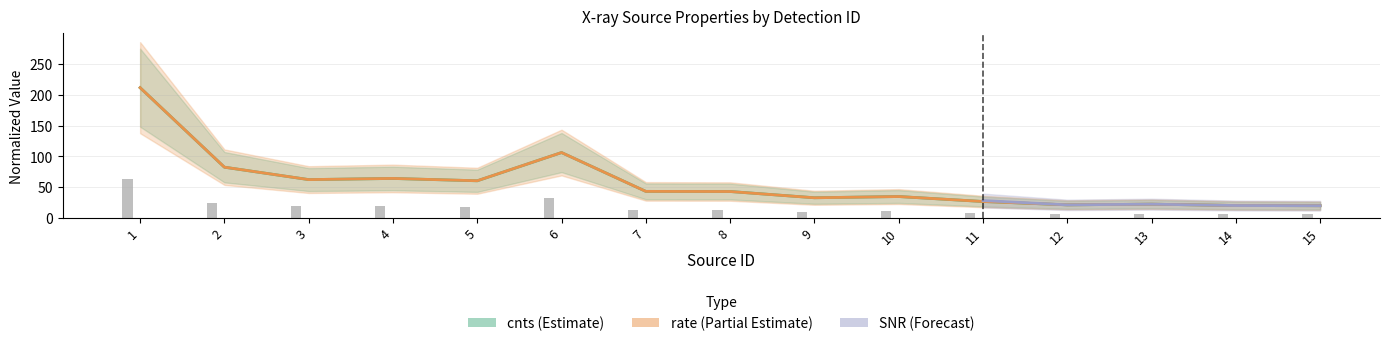

How many data points in cnts are less than 42?

7